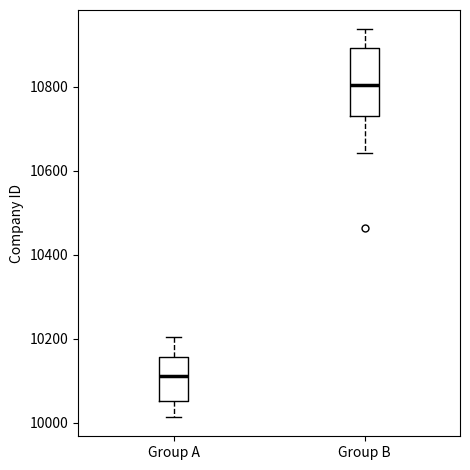

Which box has the highest median line?

Group B